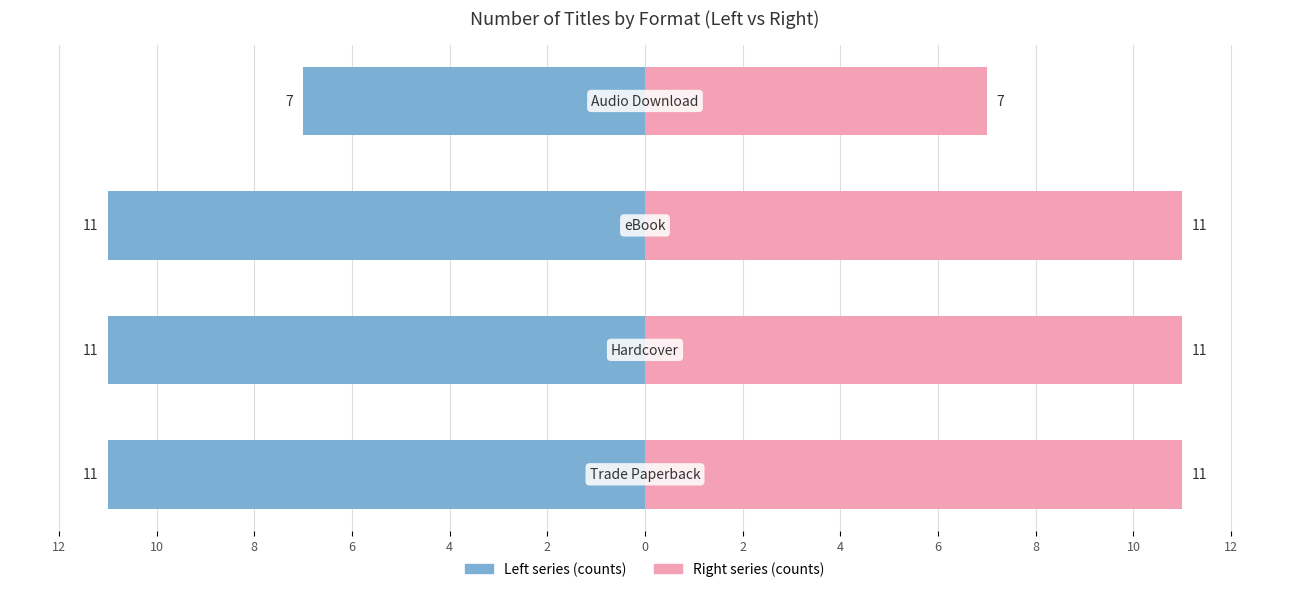

Reading left to right, extract all data points from this chart.

Trade Paperback / Hardcover: -11	-11	-11	-7
eBook / Audio Download: 11	11	11	7